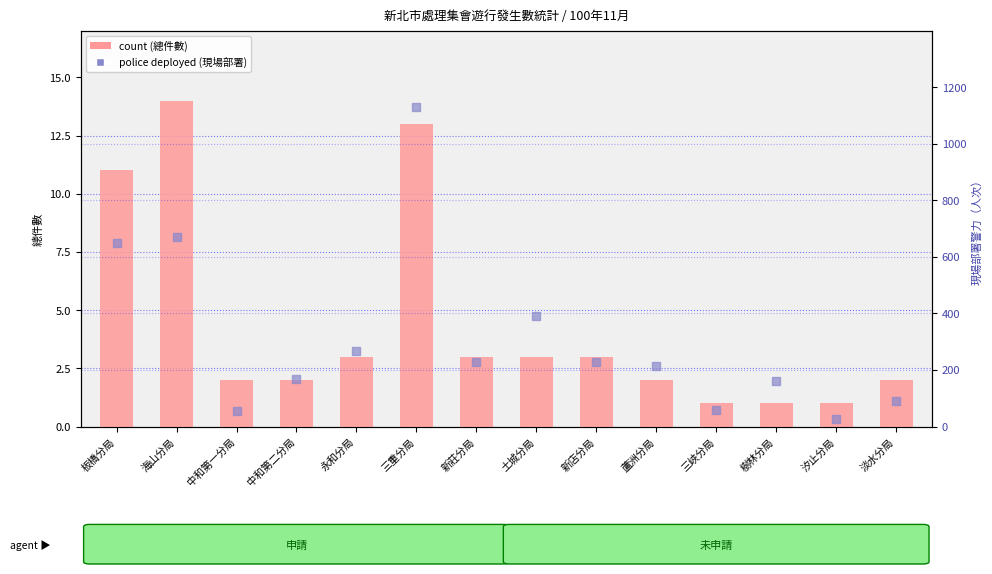

What are all the series names shown in the legend?

total count, police deployed